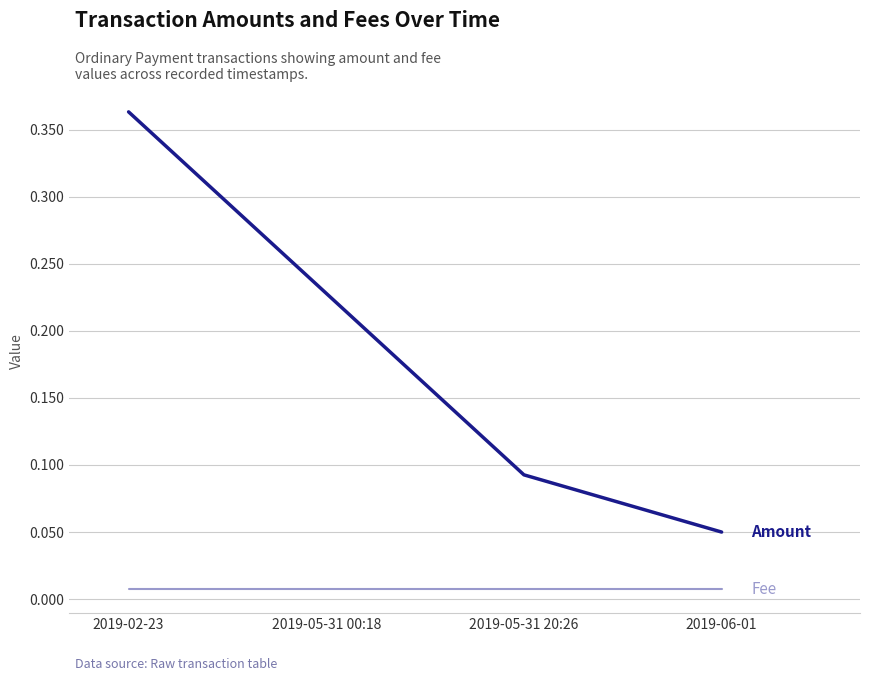

Which label corresponds to the largest value in the chart?

2019-02-23